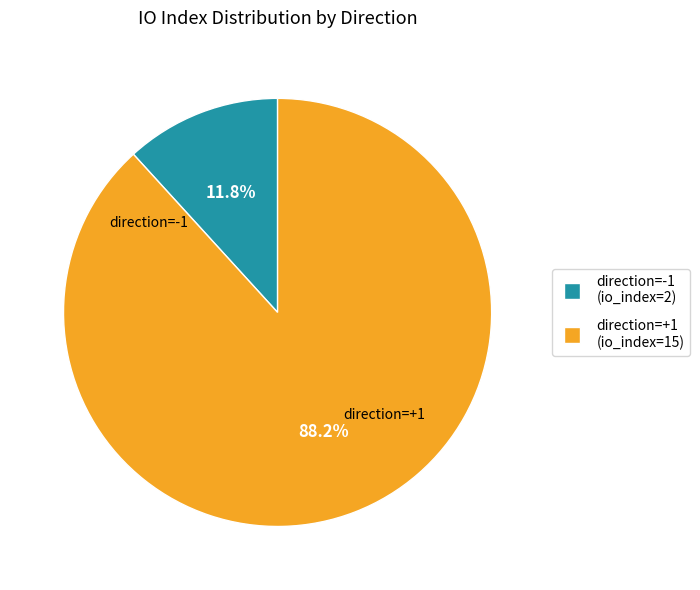

Is there any slice that represents more than half of the pie?

Yes